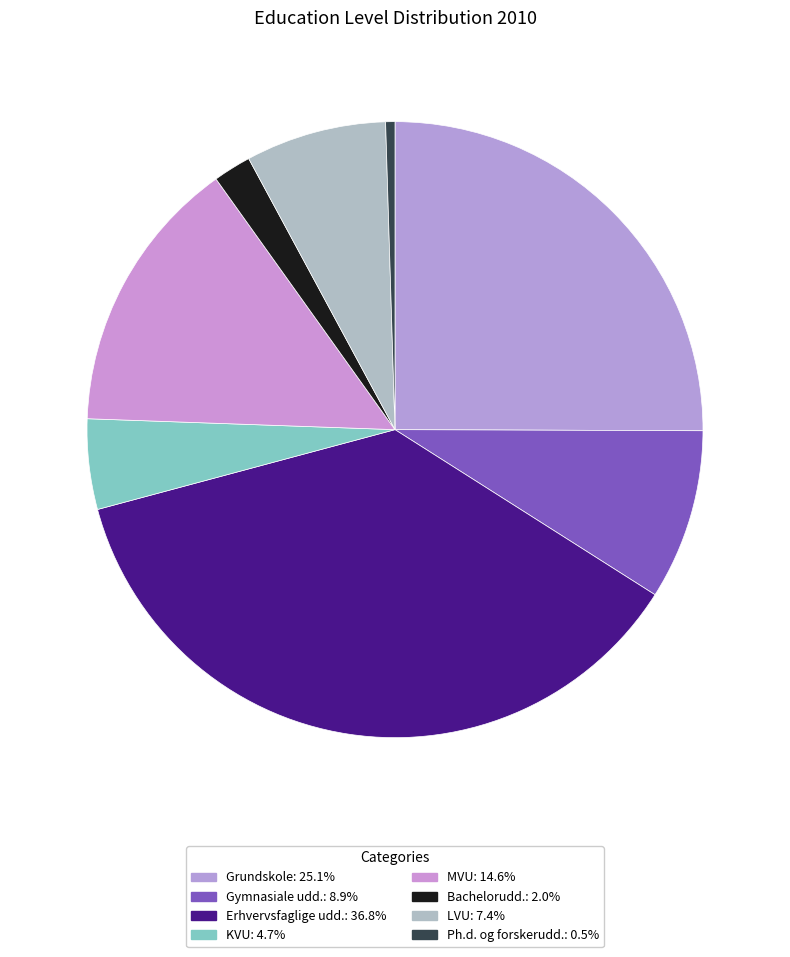

Which category has the smallest portion of the pie?

Ph.d. og forskerudd.